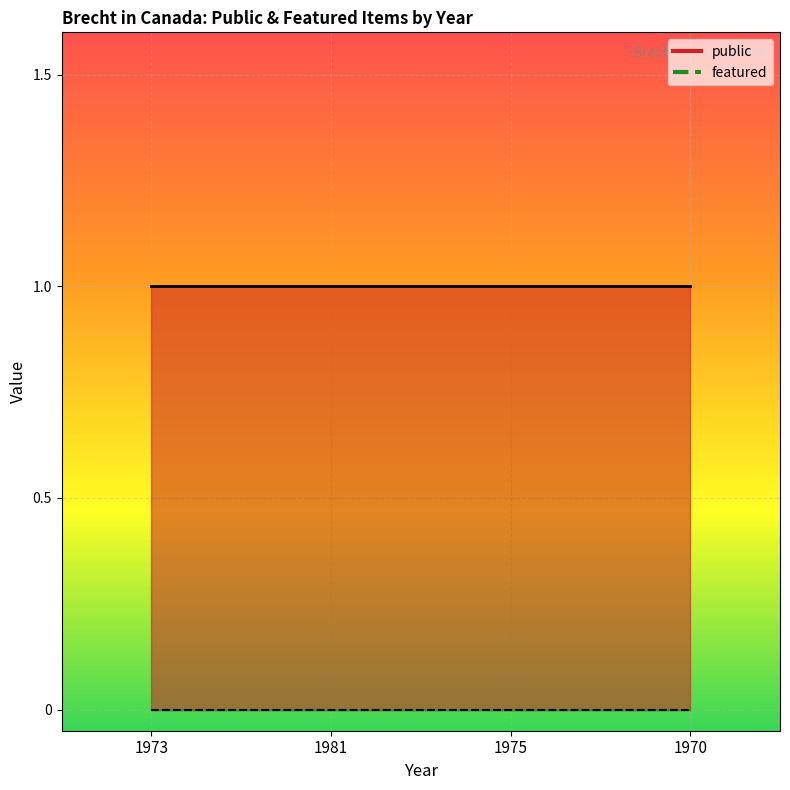

How many lines are shown in the chart?

2